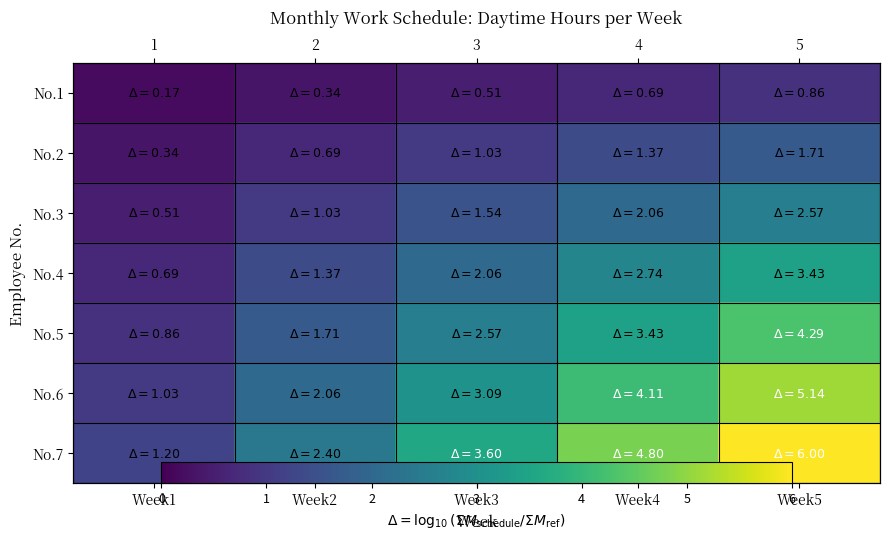

Count the number of categories in the chart.

5